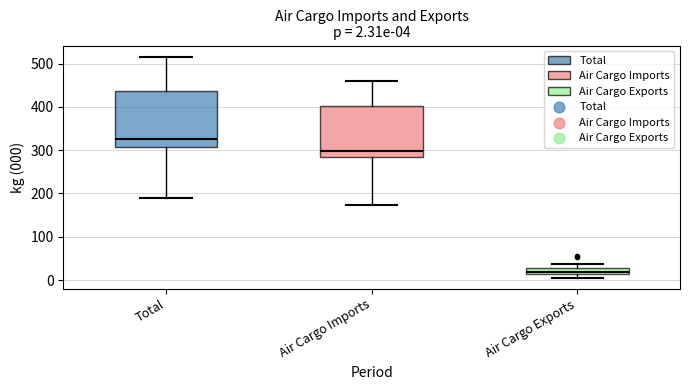

Which box's median line is the highest?

Total